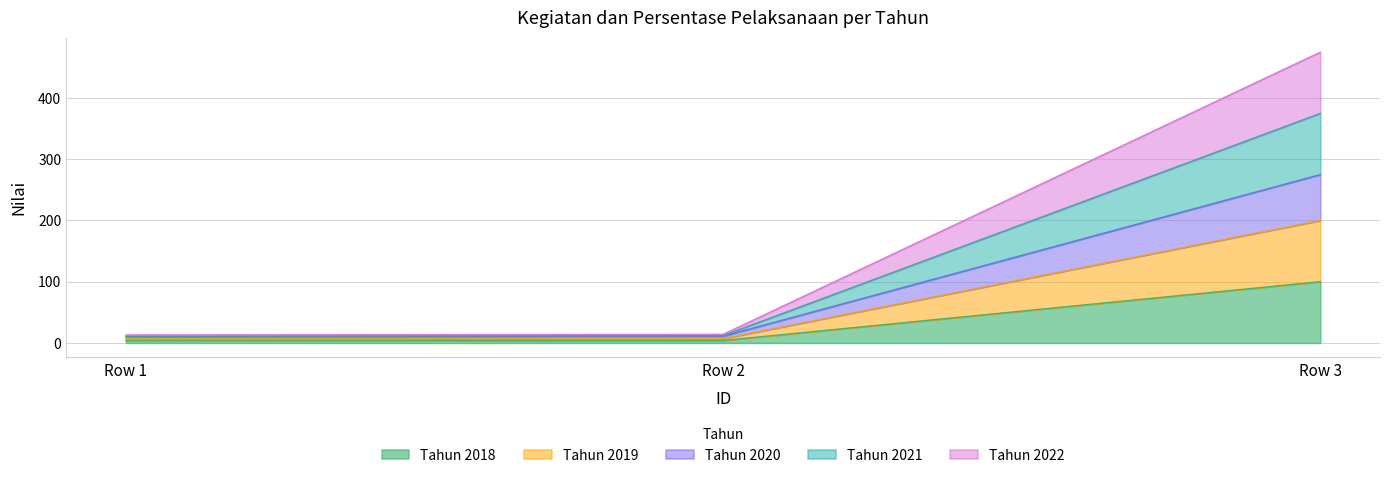

Which category has the highest value in the Tahun 2018 series?

Row 3